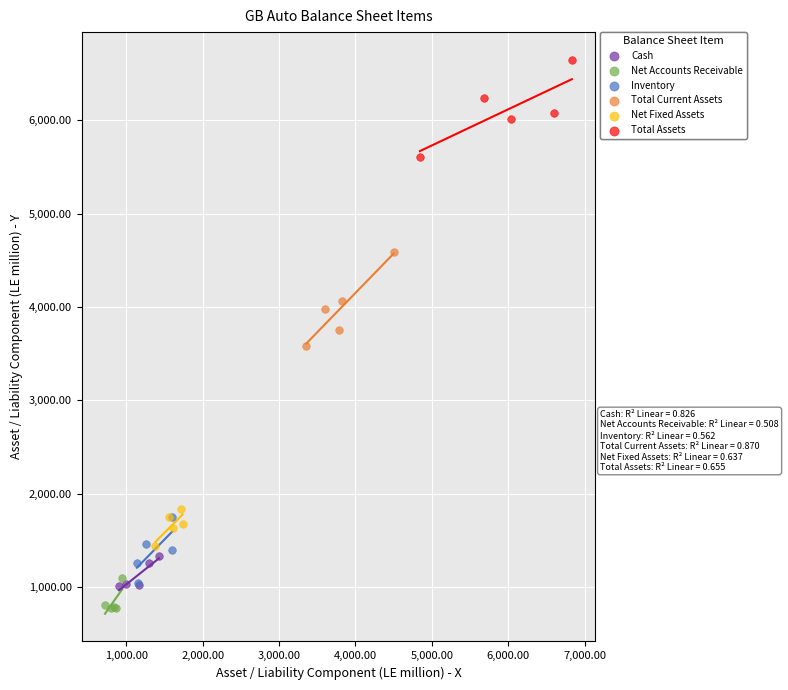

What are all the series names shown in the legend?

Cash, Net Accounts Receivable, Inventory, Total Current Assets, Net Fixed Assets, Total Assets